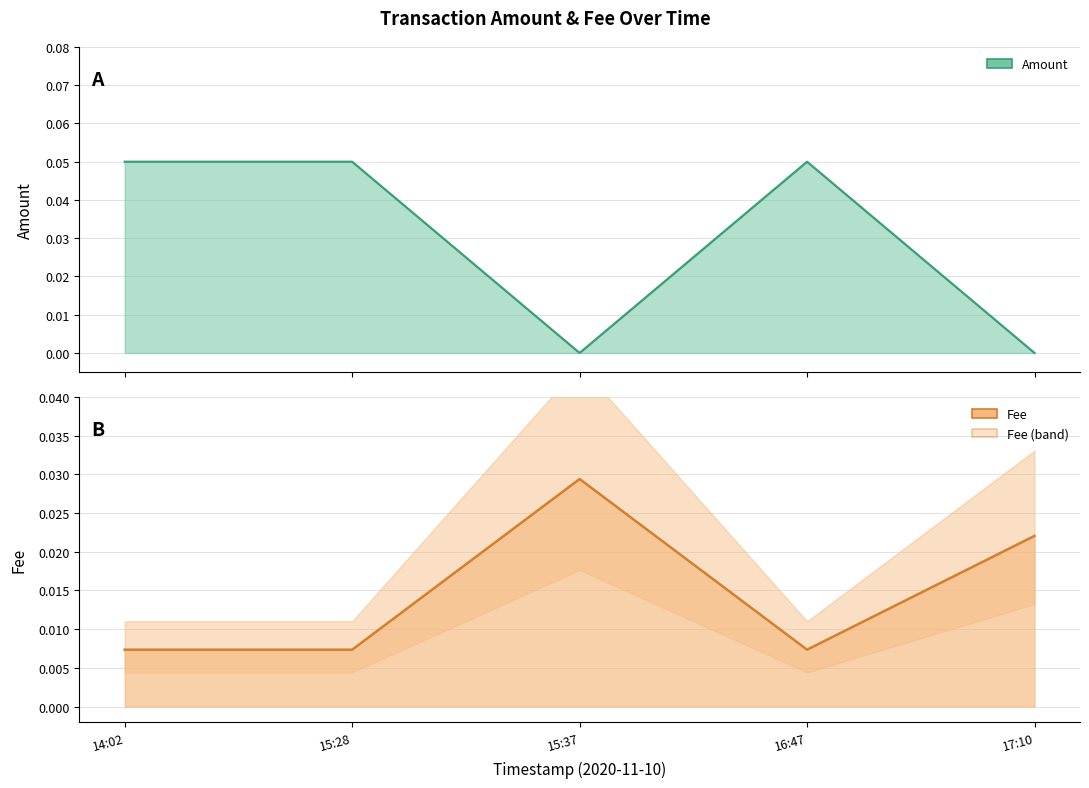

Rank the categories by value from lowest to highest.

14:02, 15:28, 16:47, 17:10, 15:37